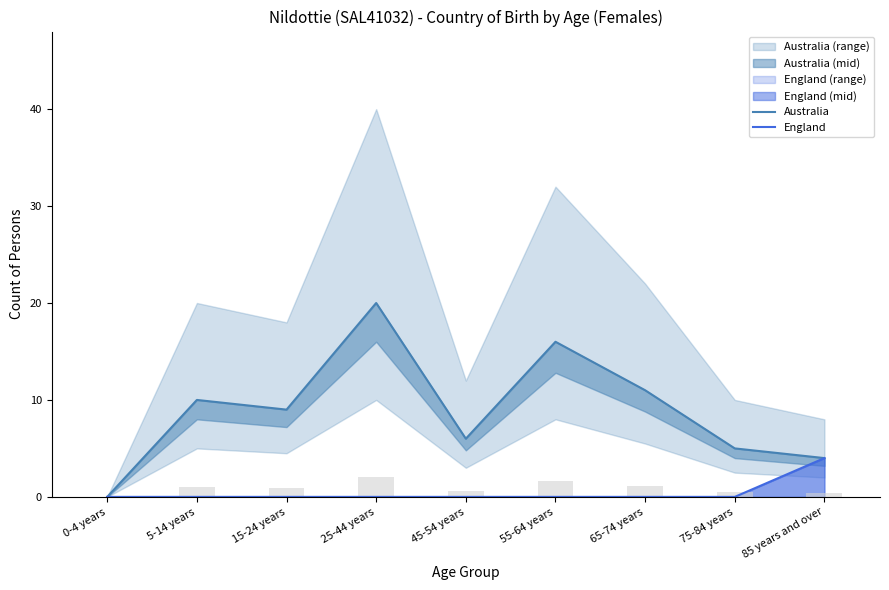

What is the difference between the England values at 85 years and over and 5-14 years?

4